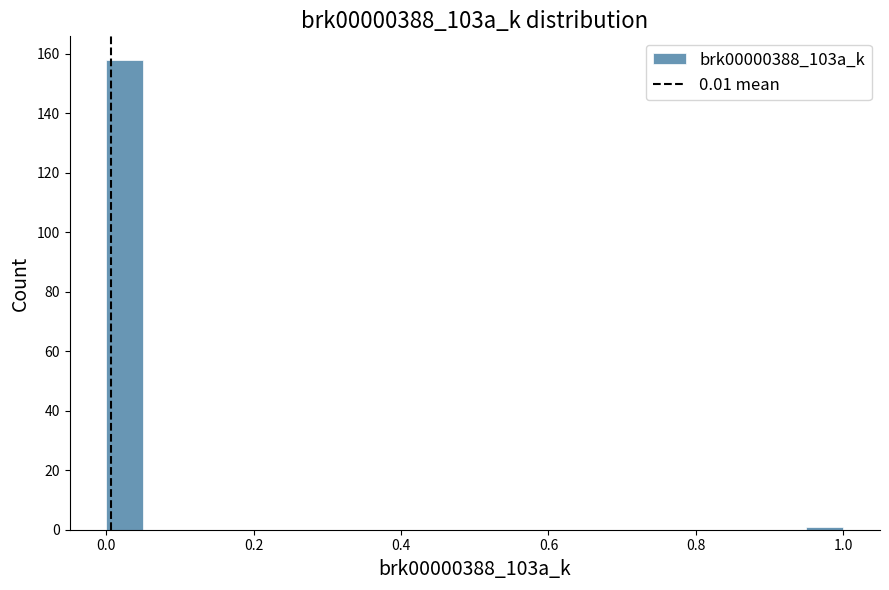

Read against the x-axis, roughly where is the centre of the tallest bar?

0.02